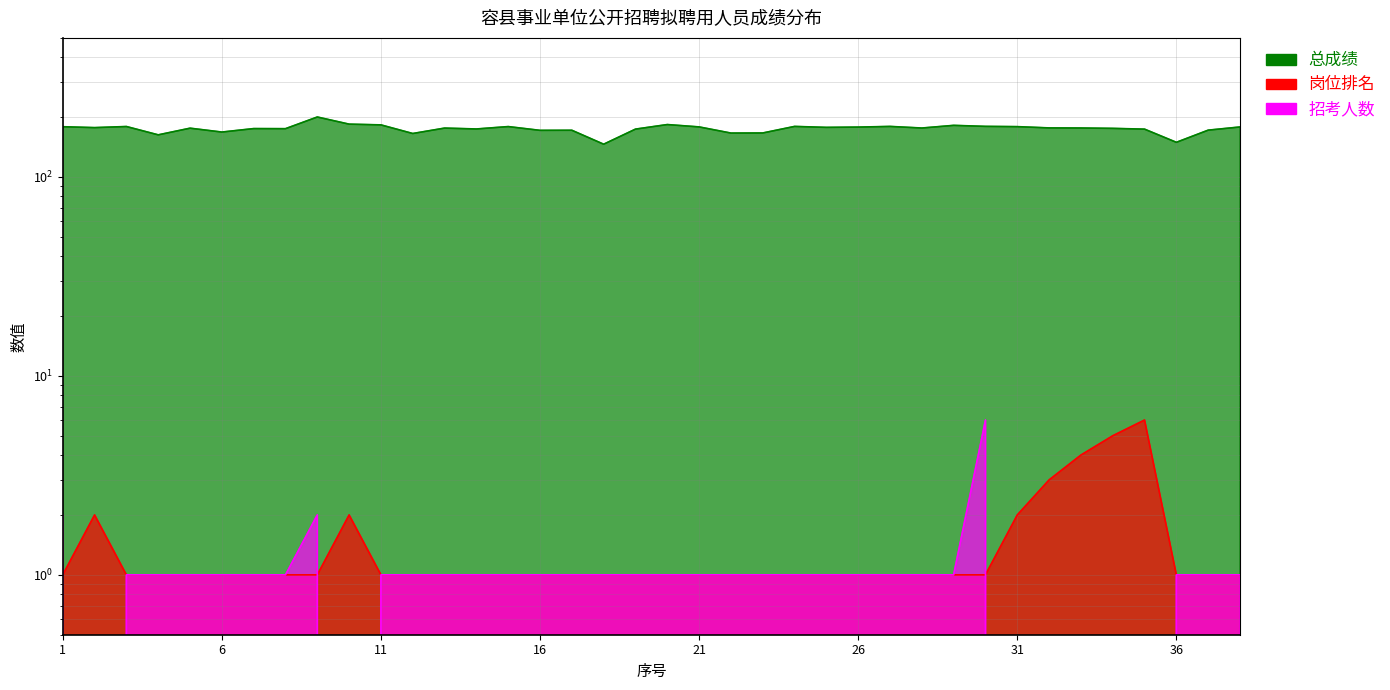

Which category has the highest value across all series?

9